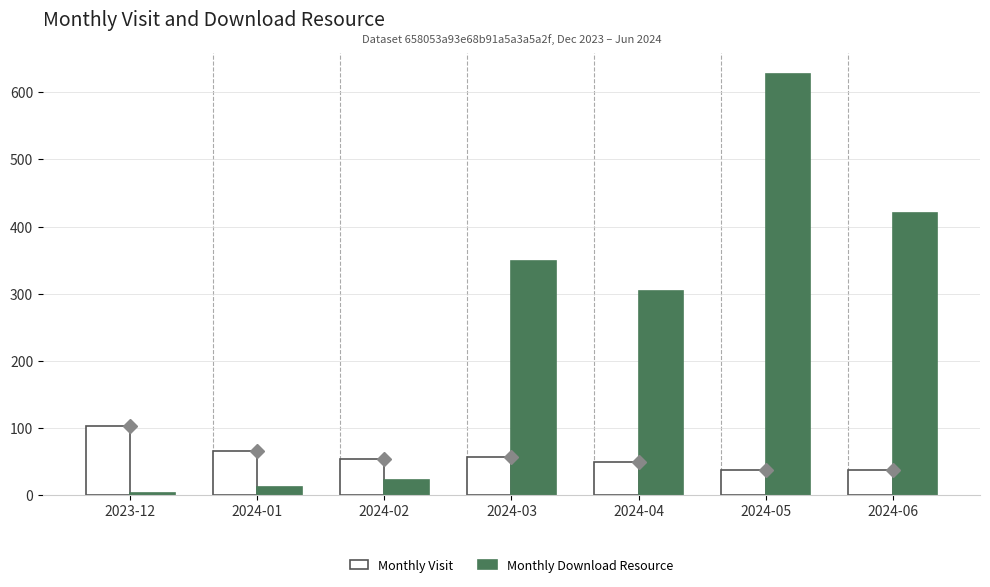

At how many categories does at least one series exceed 484?

1